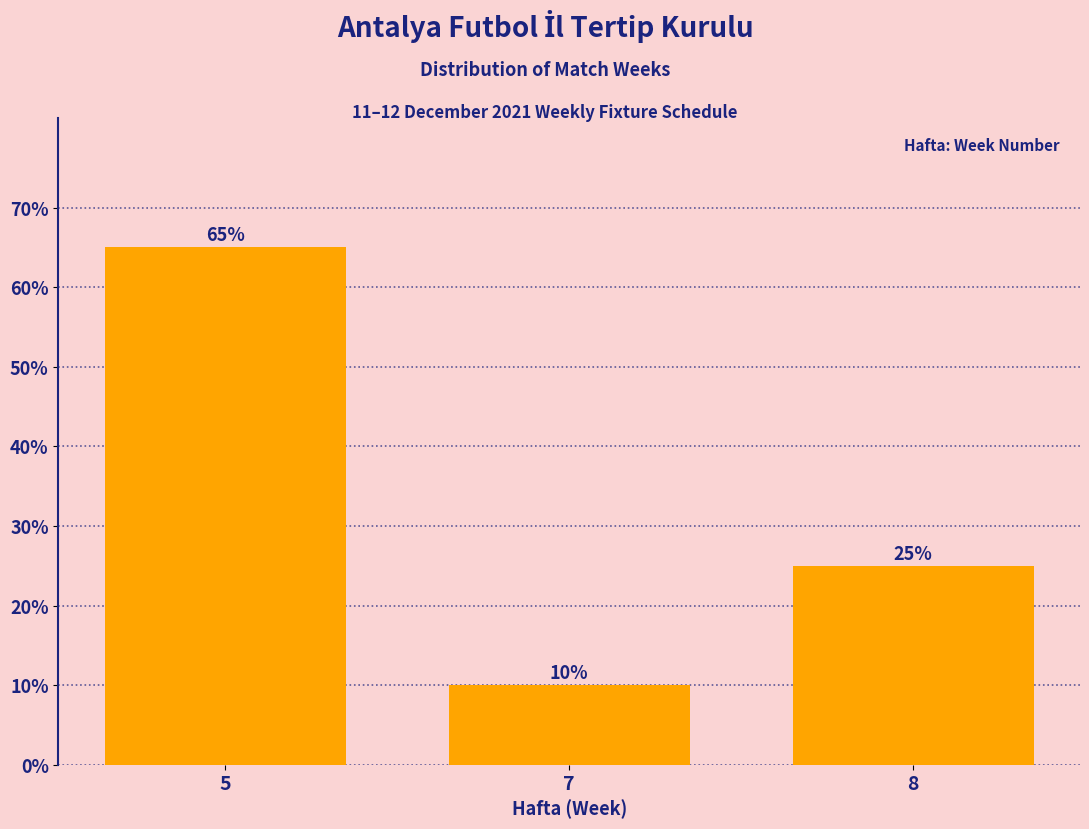

Reading left to right, what are all the values shown in this chart?

5=65	7=10	8=25